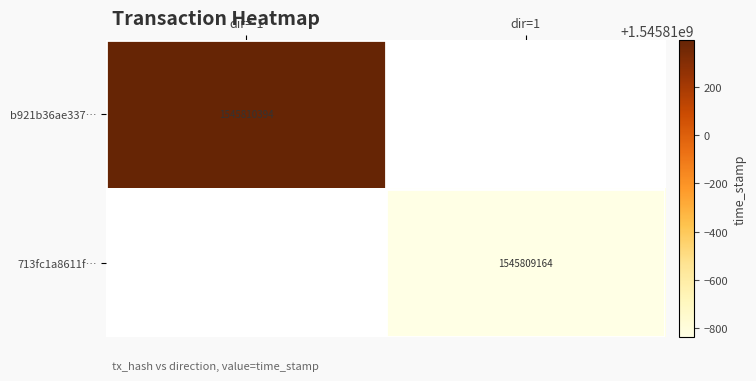

The 713fc1a8611f0a73098fdc6f6ba0ee1fce1b905 series shows 1 at direction. True or false?

True